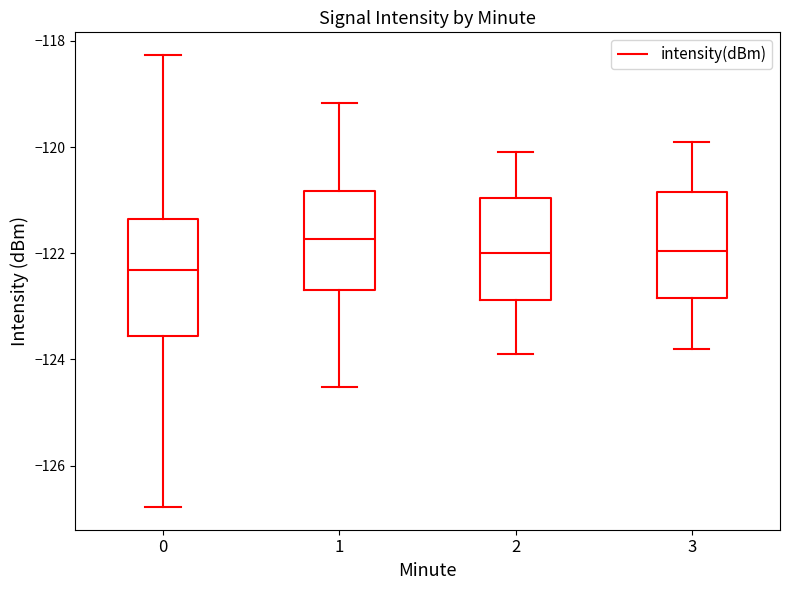

Reading left to right, transcribe this box plot: for each box, give where its median line is, the range the box spans, and where its two whiskers end, as read against the y-axis. The values are not printed on the chart, so give them approximately, as read against the axis.

0: median -122.4, box -123.6 to -121.4, whiskers -126.8 to -118.2
1: median -121.8, box -122.8 to -120.8, whiskers -124.6 to -119.2
2: median -122.0, box -122.8 to -121.0, whiskers -123.8 to -120.0
3: median -122.0, box -122.8 to -120.8, whiskers -123.8 to -119.8